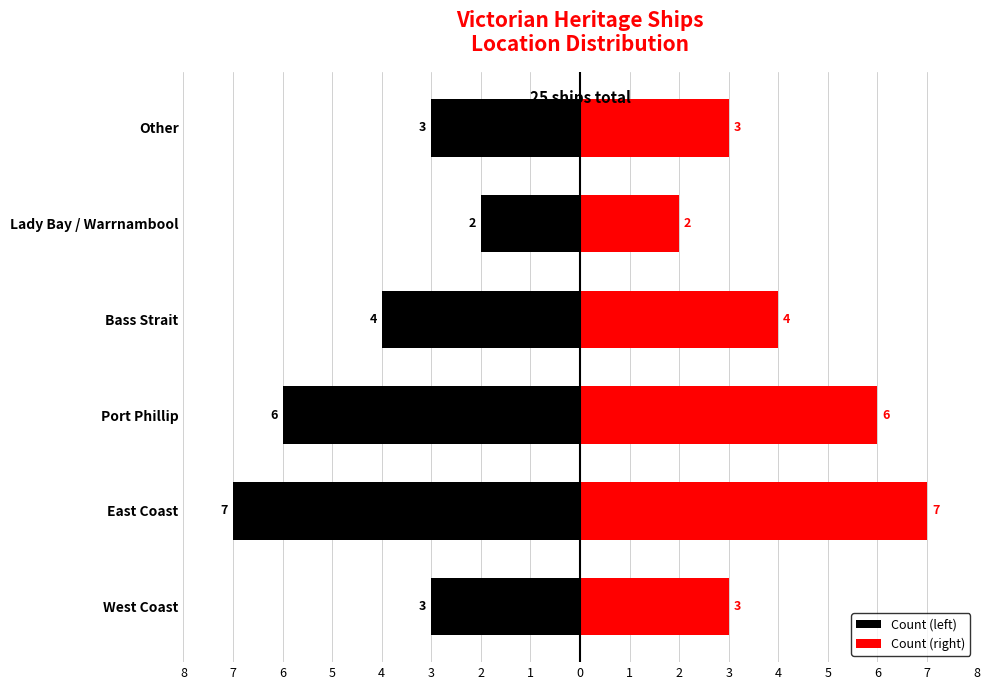

Reading left to right, transcribe all the data shown in this chart.

Count (left): -3	-7	-6	-4	-2	-3
Count (right): 3	7	6	4	2	3